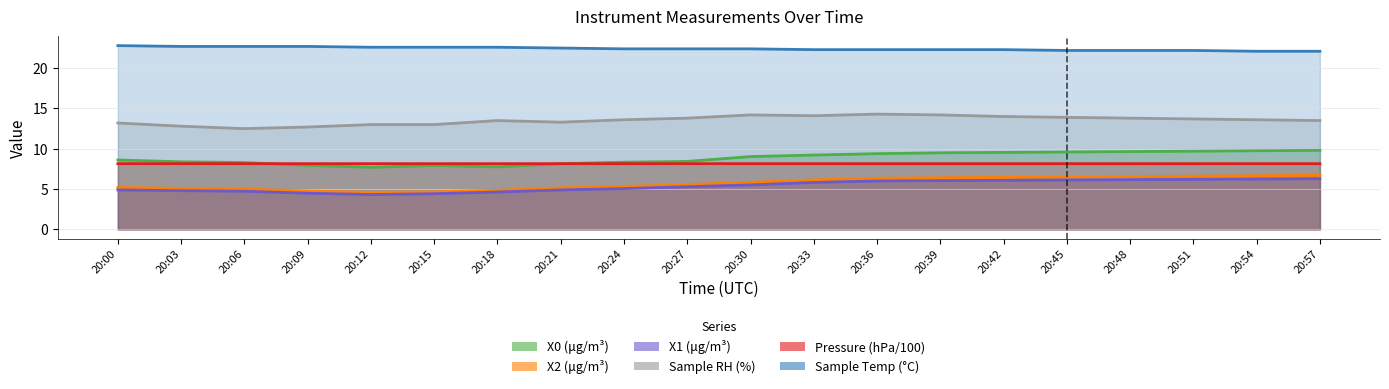

True or false: Pressure (hPa/100) has more than 0 points higher than both neighbors.

True